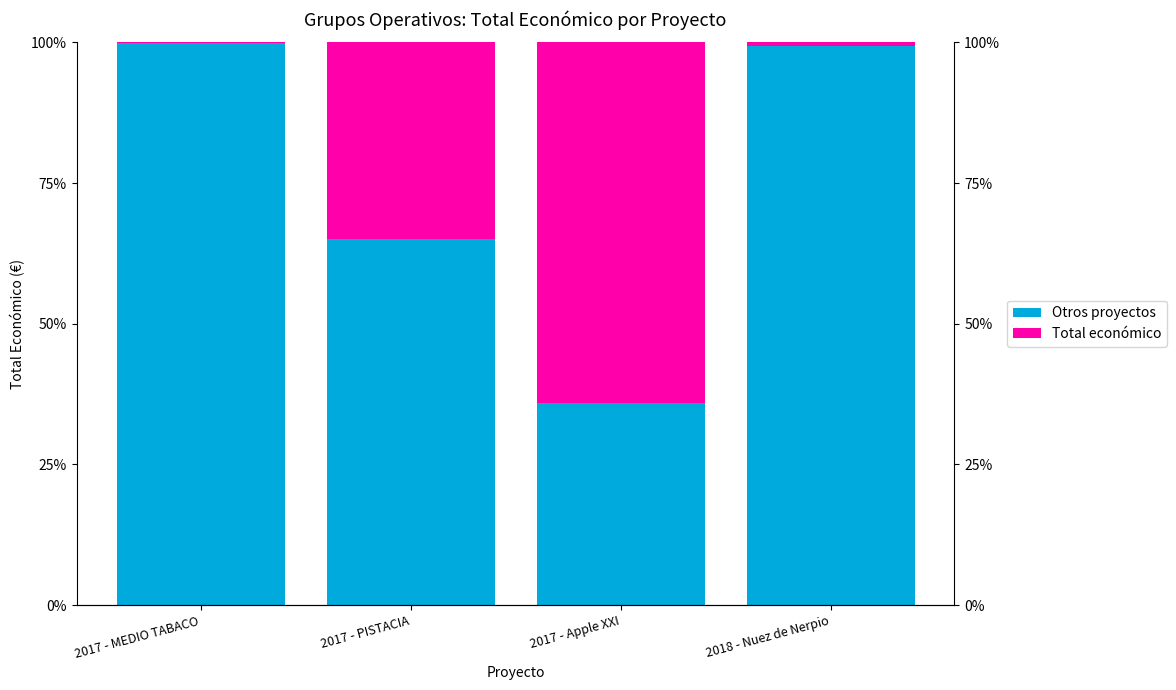

Is the value of Total económico at 2017 - PISTACIA greater than the value of Otros proyectos at 2017 - PISTACIA?

No